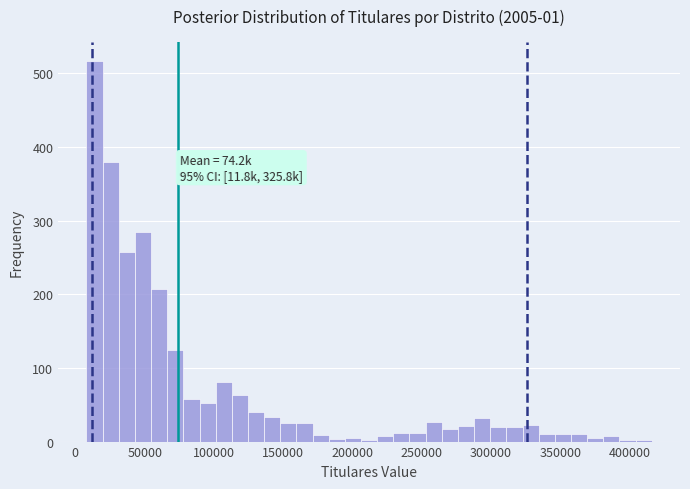

Around what value on the x-axis is the tallest bar? Give the approximate position of its centre, as read against the axis.

15000